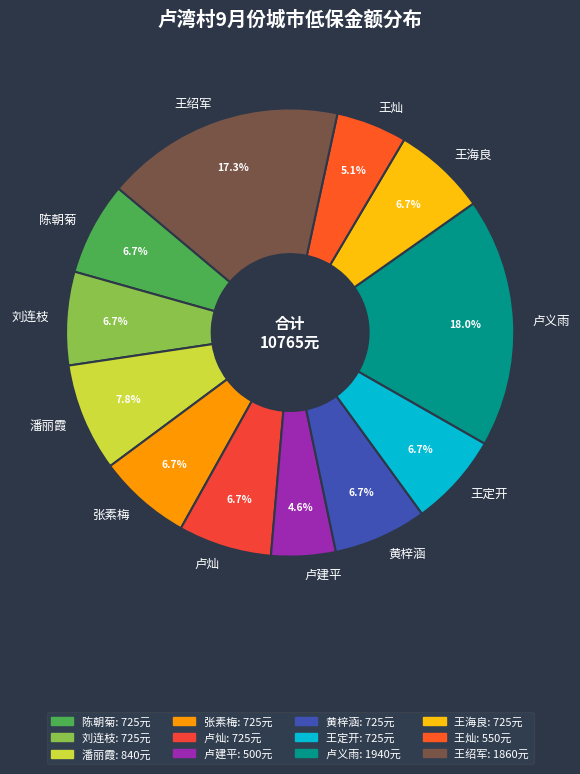

Approximately how many times larger is the value at 王定开 compared to 陈朝菊?

1.0